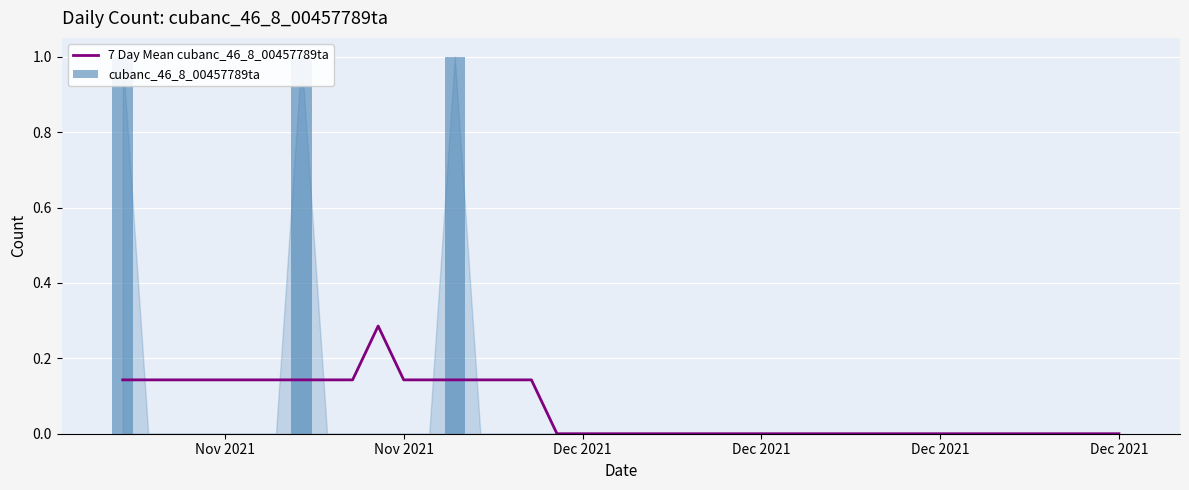

Is the value of 7 Day Mean cubanc_46_8_00457789ta at 23 greater than the value of cubanc_46_8_00457789ta at 31?

No